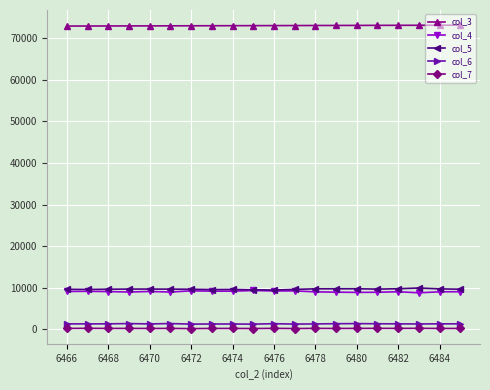

True or false: col_7 has more than 1 interior local peaks.

True